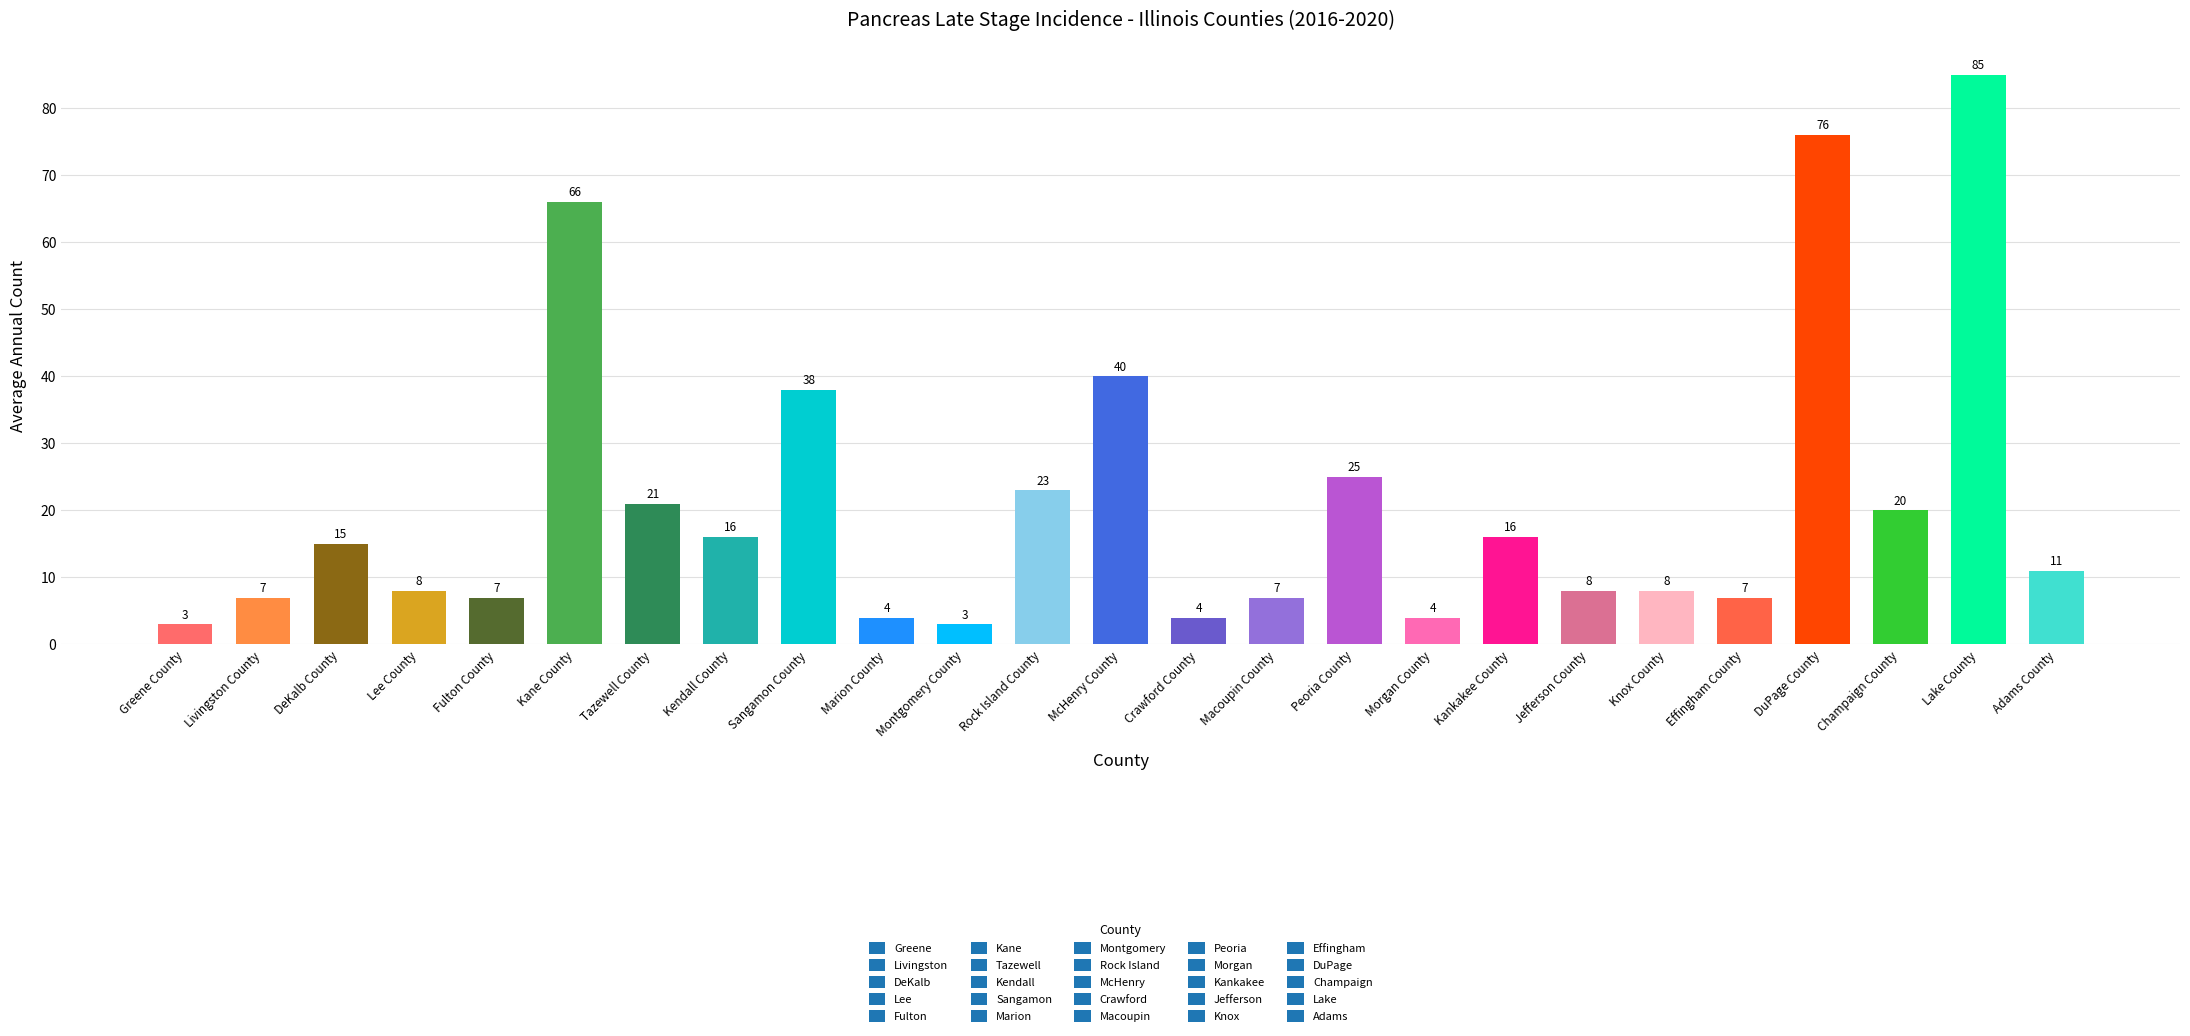

What is the sum of all values?

522